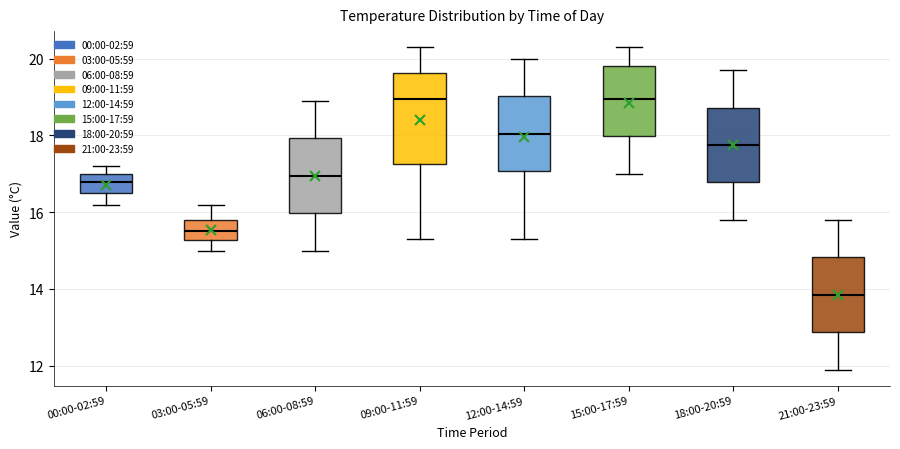

Where does the upper whisker of the box for 06:00-08:59 end on the y-axis? The values are not printed on the chart, so give them approximately, as read against the axis.

19.0